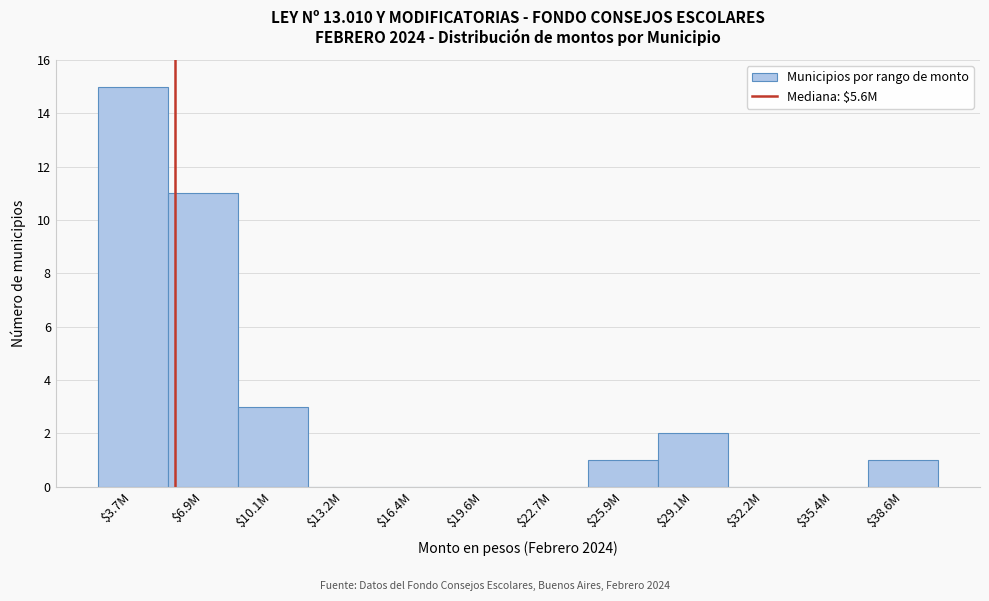

Read the value at $3.7M, to the nearest 5.

15